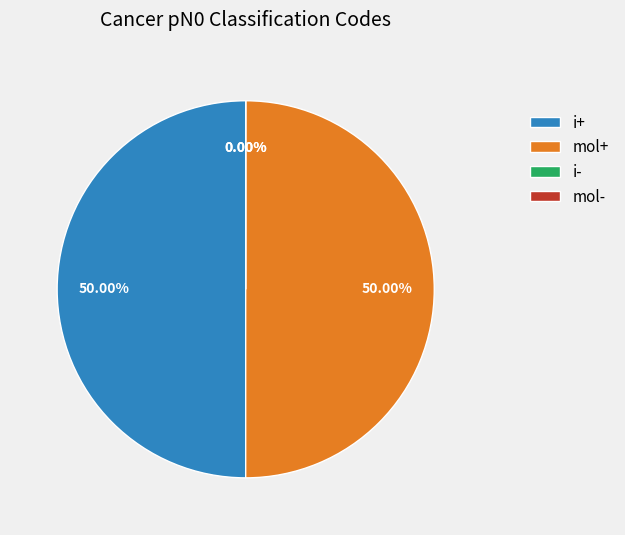

To the nearest percent, what percentage of the pie is i+?

50%